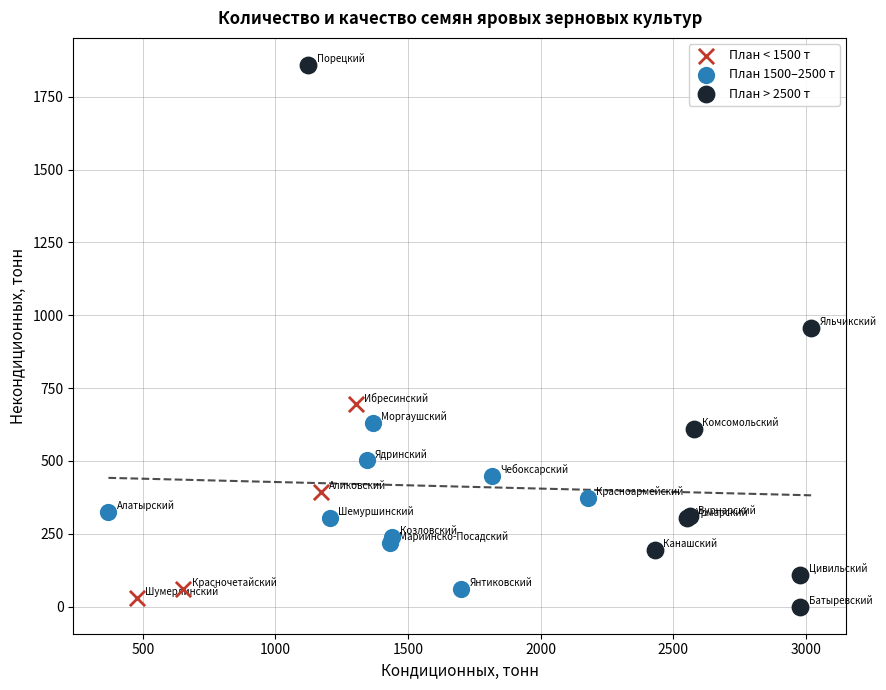

Which series has the largest Y range (max minus min)?

План > 2500 т